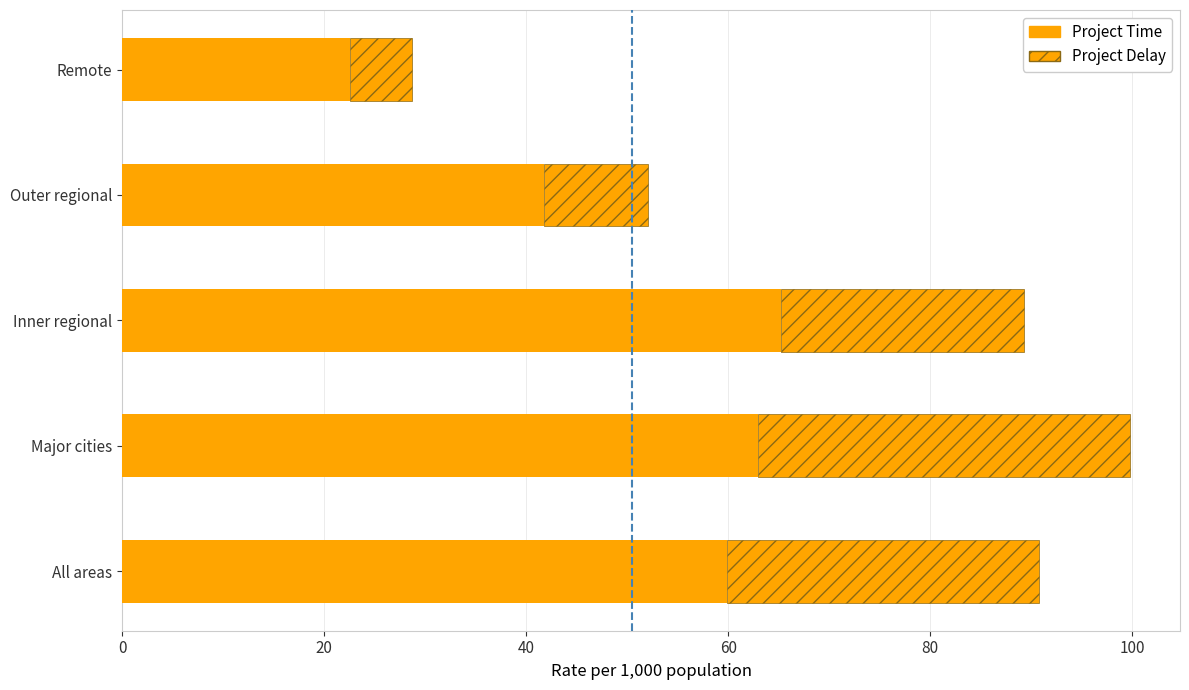

List the series in order of their overall mean, highest first.

Project Time, Project Delay